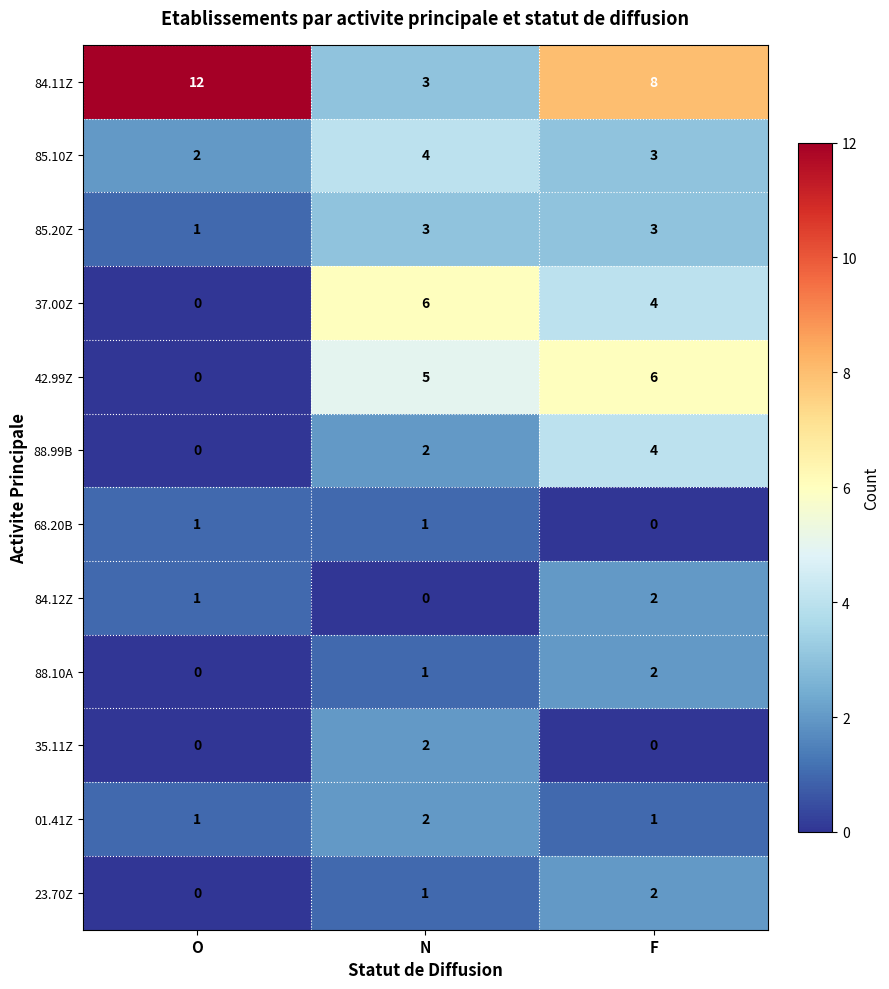

How many distinct data groups are displayed?

12